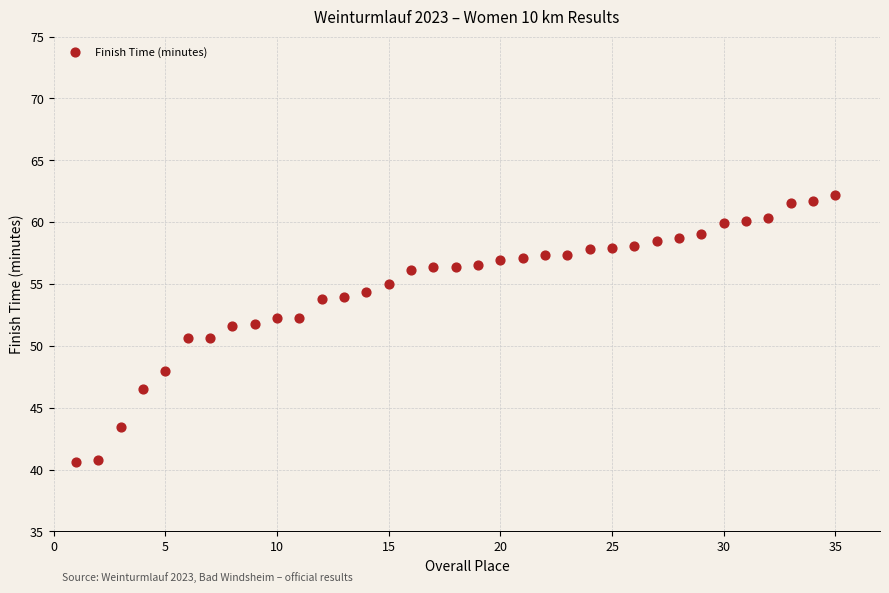

What is the range of Y values (max minus min)?

21.5